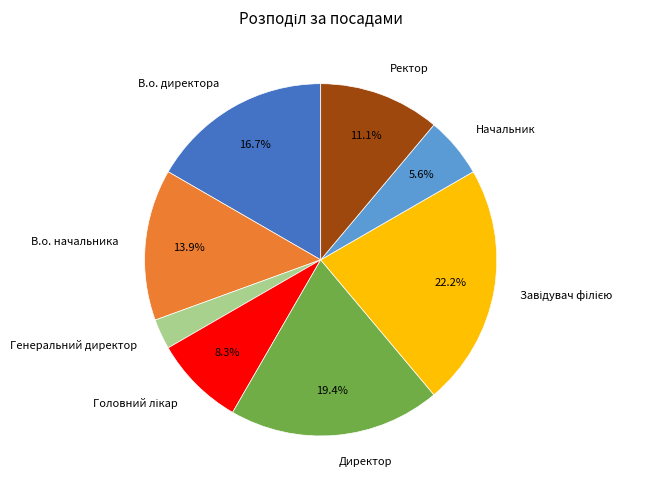

What percentage is the Генеральний директор slice, to the nearest percent?

3%